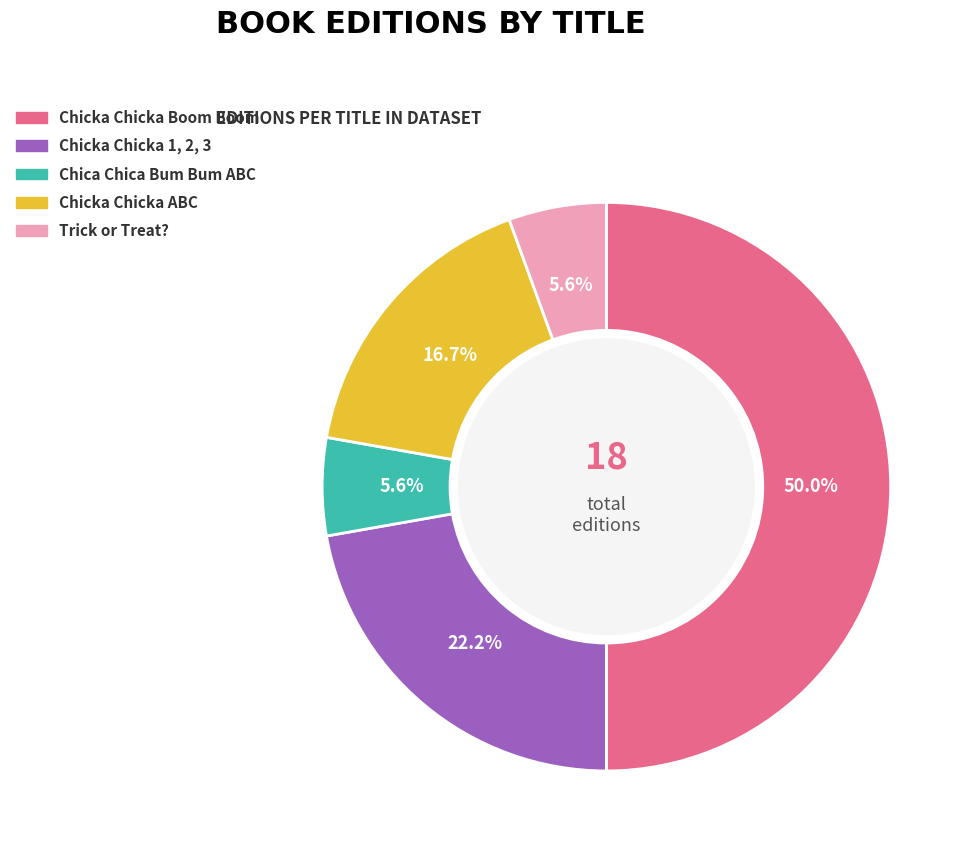

To the nearest percent, what portion does Chicka Chicka 1, 2, 3 represent?

22%